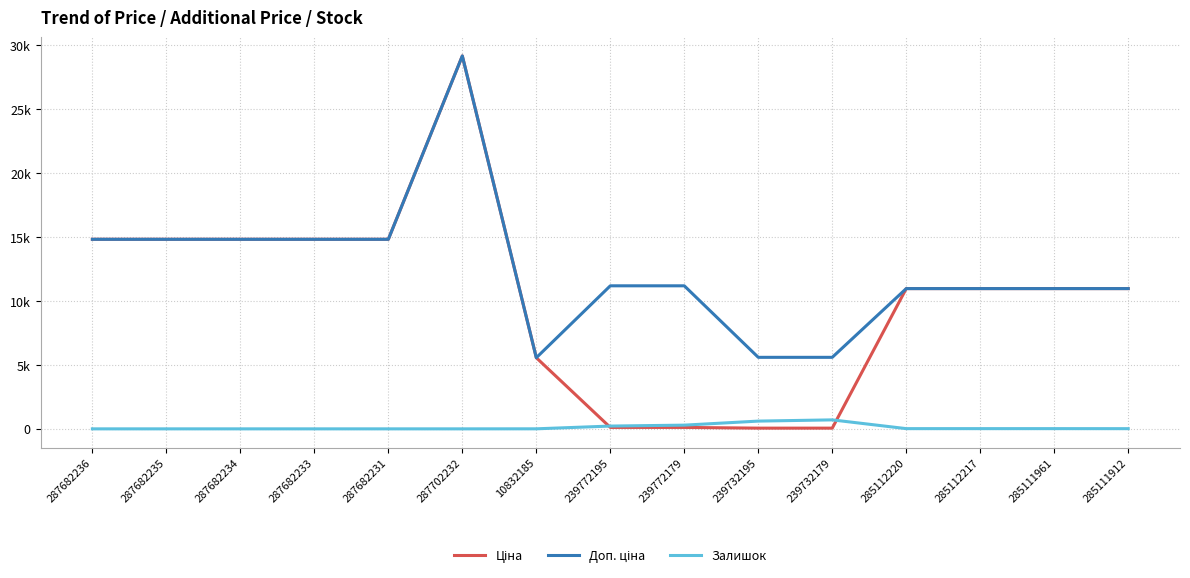

True or false: Залишок has a value of 15.0 at 285111912.

True